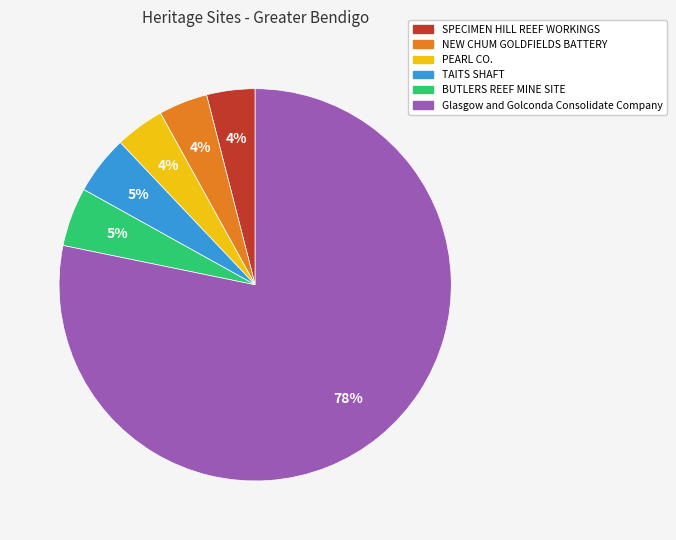

Which has a higher value, TAITS SHAFT or NEW CHUM GOLDFIELDS BATTERY?

TAITS SHAFT